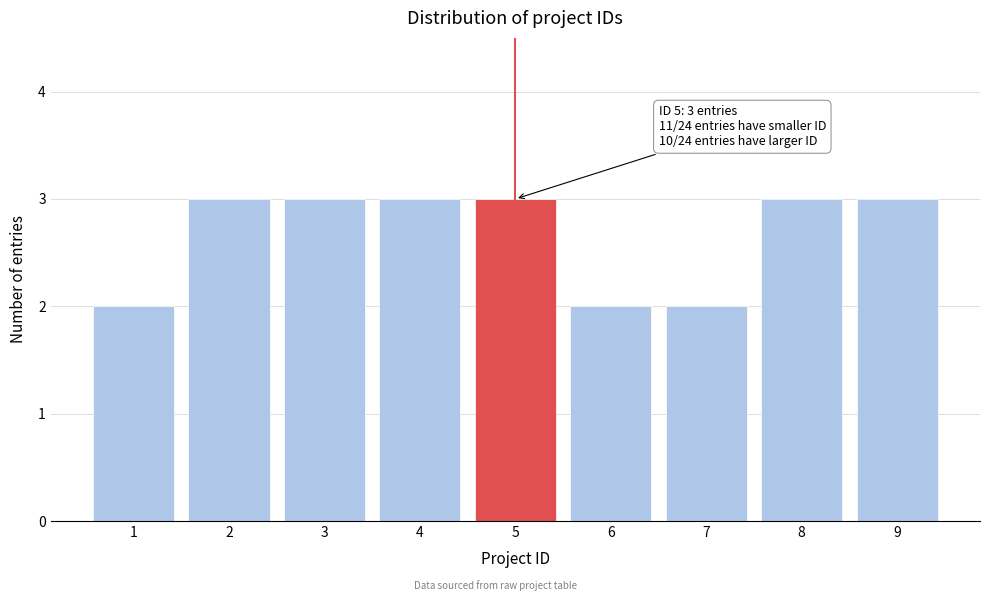

Reading left to right, list all the values displayed in this chart.

2	3	3	3	3	2	2	3	3